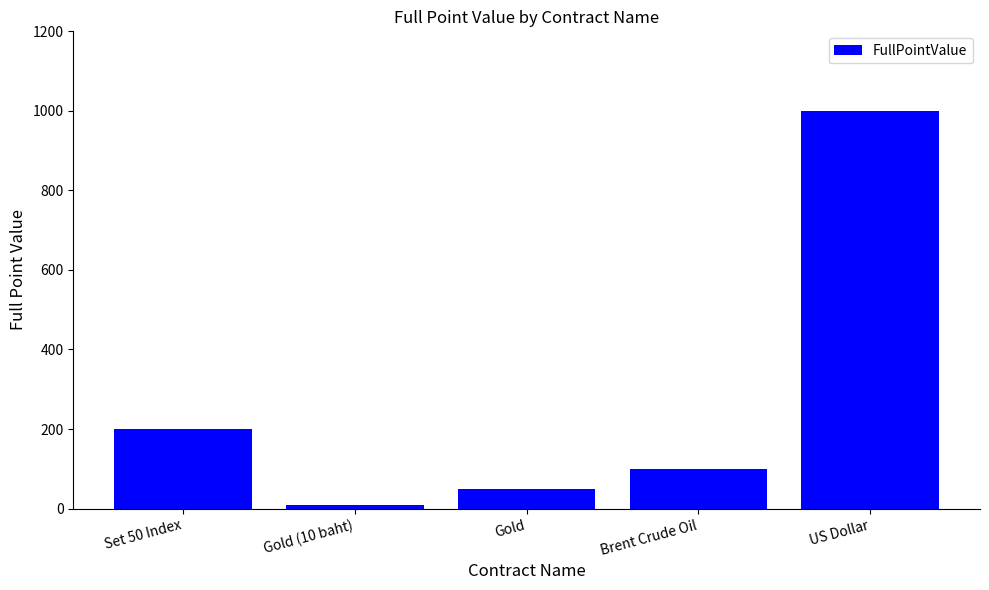

What position from the right is Gold (10 baht)?

4